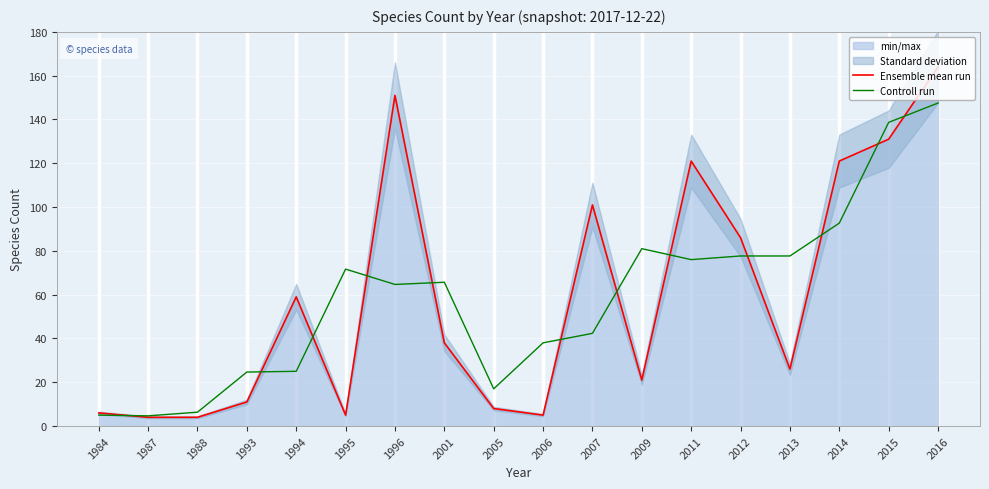

What is the maximum value shown in the chart?

164.0